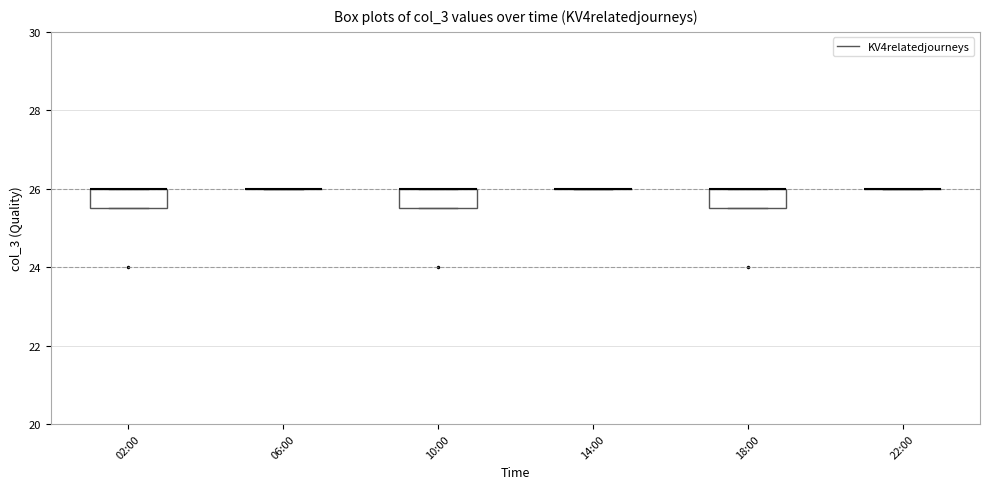

Where is the lower edge of the box for 10:00 on the y-axis? The values are not printed on the chart, so give them approximately, as read against the axis.

25.6